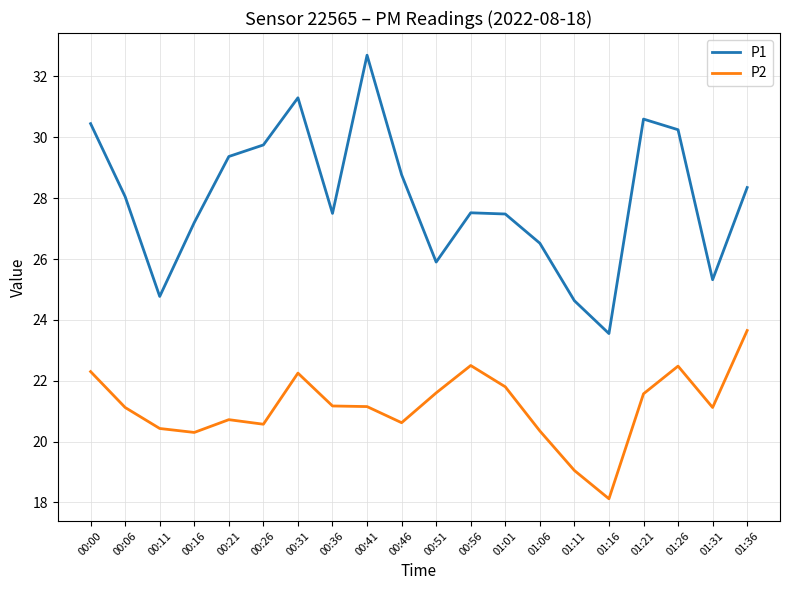

At 00:26, list the series in order from largest to smallest.

P1, P2